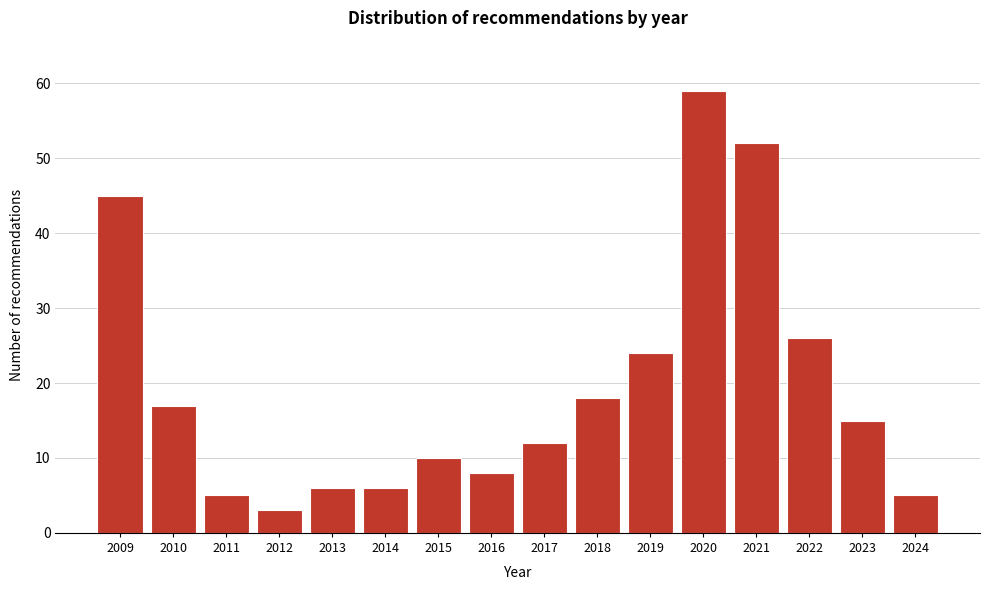

Reading right to left, extract all data points from this chart.

5	15	26	52	59	24	18	12	8	10	6	6	3	5	17	45